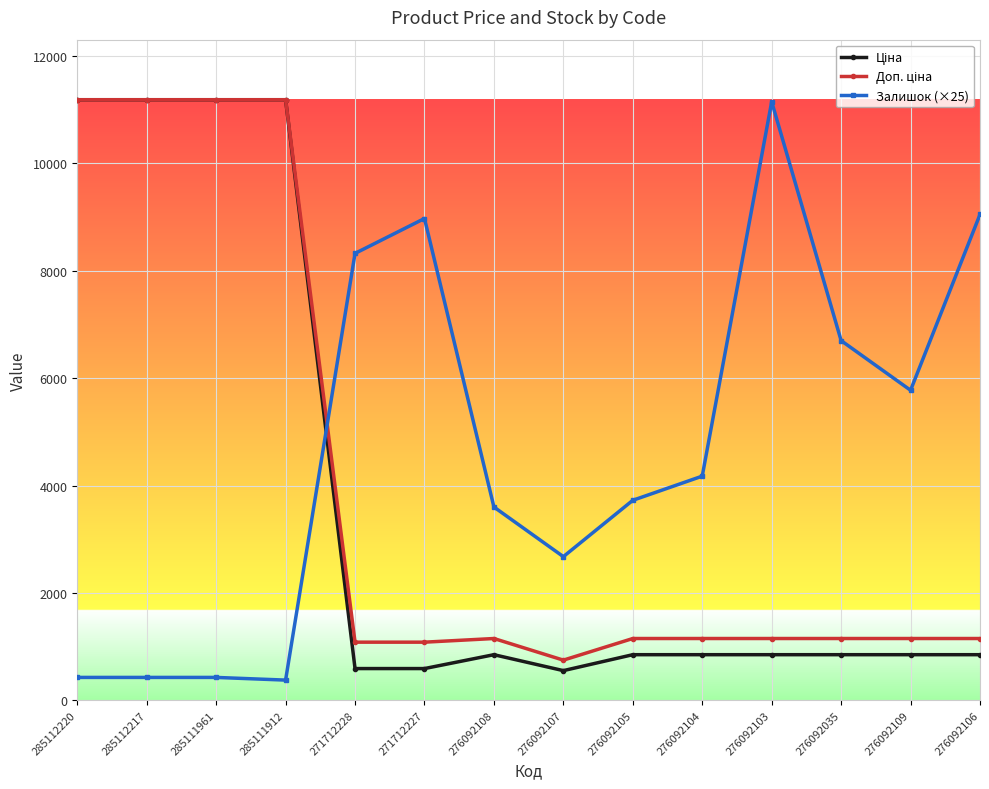

Count the number of data series in this chart.

3